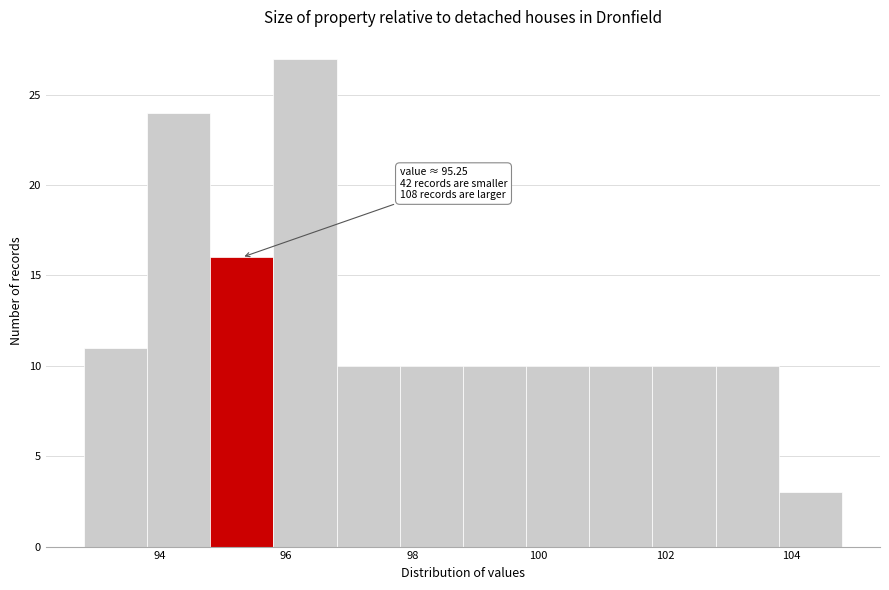

Over which range of the x-axis is the bar tallest?

95.8 to 96.8